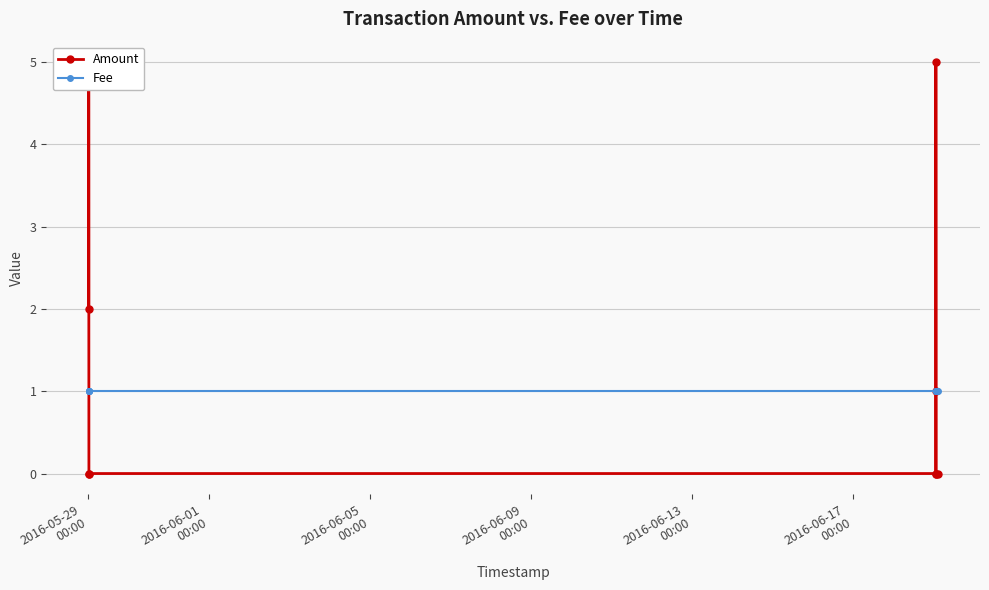

How many intersections are there between Amount and Fee?

2